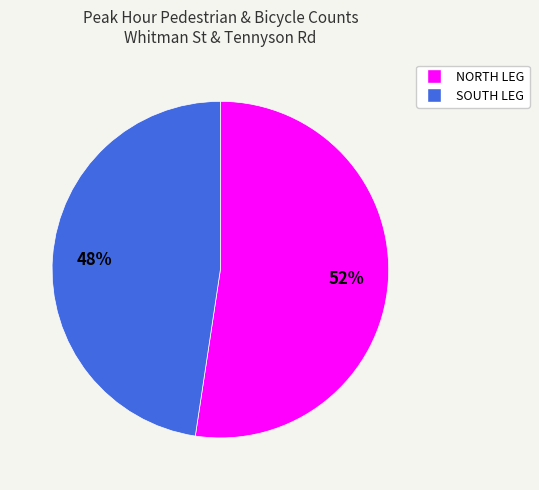

Count the number of slices in the pie.

2